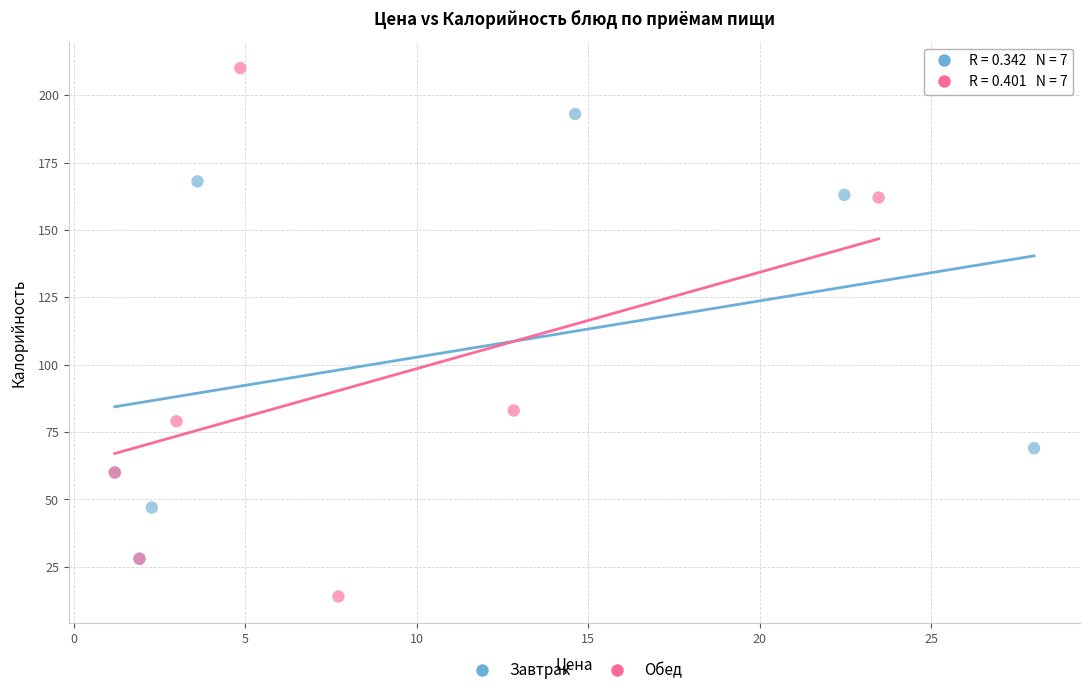

Which series reaches the maximum Y coordinate?

Обед